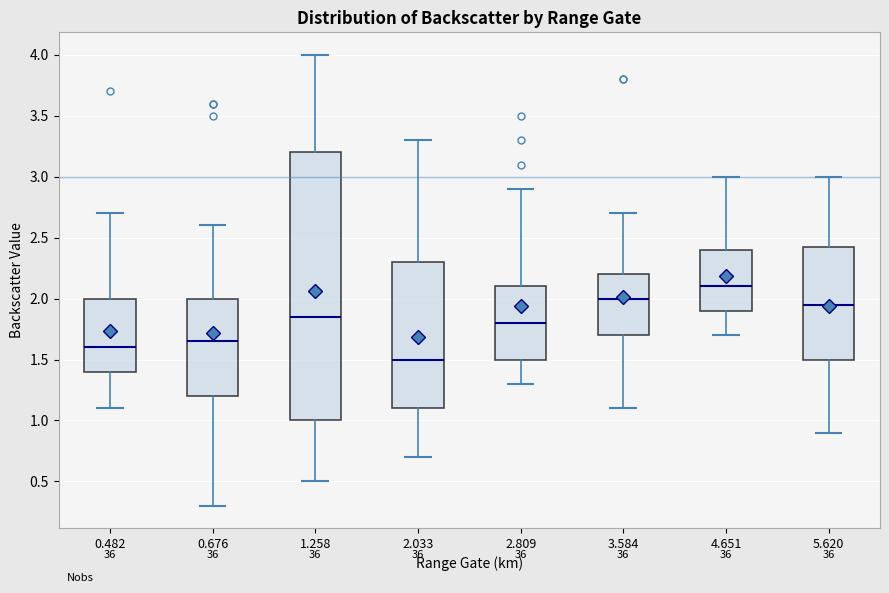

Reading left to right, transcribe this box plot: for each box, give where its median line is, the range the box spans, and where its two whiskers end, as read against the y-axis. The values are not printed on the chart, so give them approximately, as read against the axis.

0.482: median 1.60, box 1.40 to 2.00, whiskers 1.10 to 2.70
0.676: median 1.65, box 1.20 to 2.00, whiskers 0.30 to 2.60
1.258: median 1.85, box 1.00 to 3.20, whiskers 0.50 to 4.00
2.033: median 1.50, box 1.10 to 2.30, whiskers 0.70 to 3.30
2.809: median 1.80, box 1.50 to 2.10, whiskers 1.30 to 2.90
3.584: median 2.00, box 1.70 to 2.20, whiskers 1.10 to 2.70
4.651: median 2.10, box 1.90 to 2.40, whiskers 1.70 to 3.00
5.620: median 1.95, box 1.50 to 2.45, whiskers 0.90 to 3.00